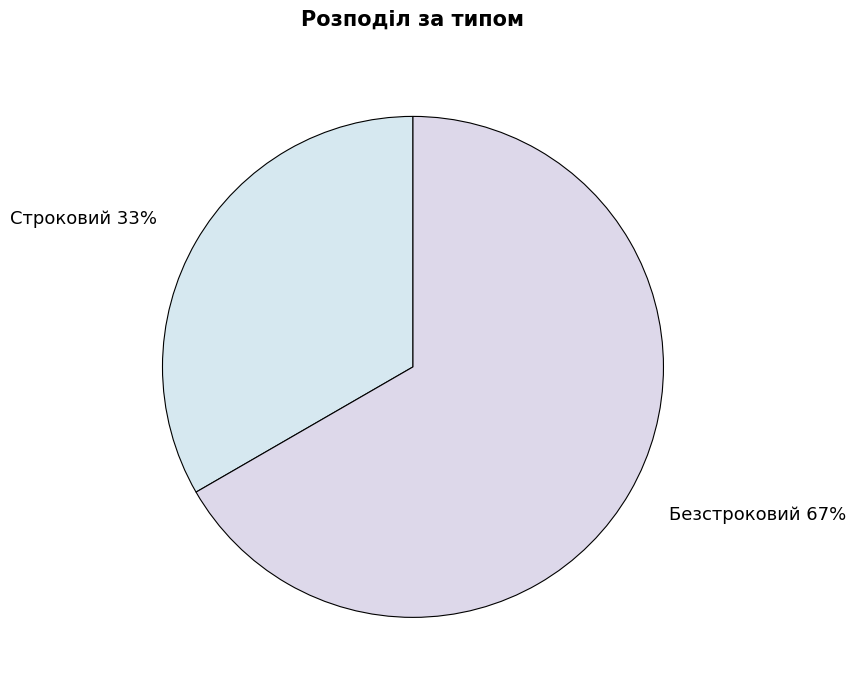

Does Безстроковий represent more than half of the total?

Yes